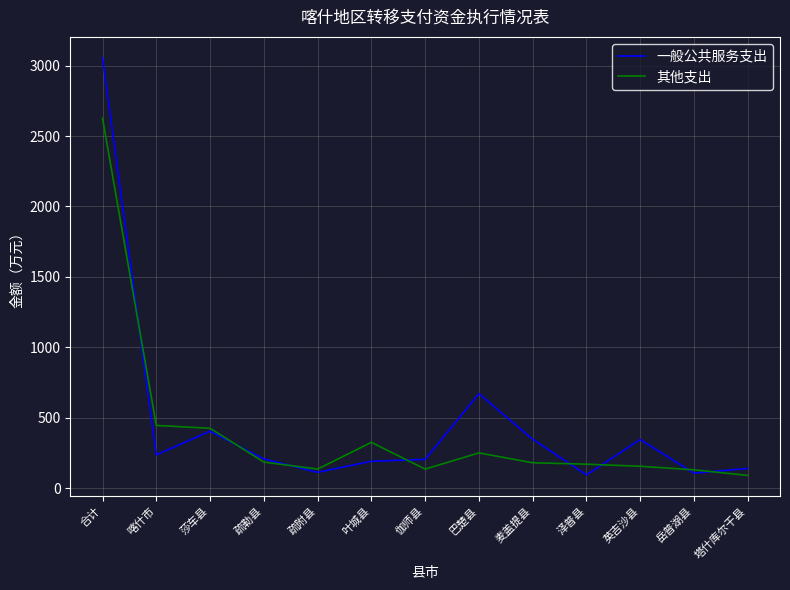

Where do 其他支出 and 一般公共服务支出 first cross each other?

合计 and 喀什市